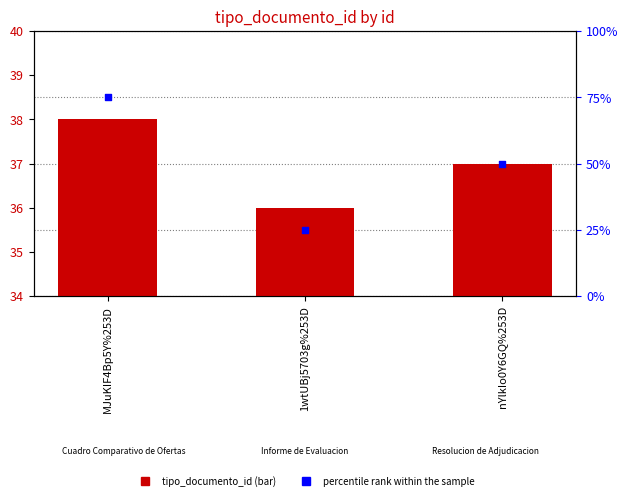

Which series reaches the maximum Y coordinate?

percentile rank within the sample